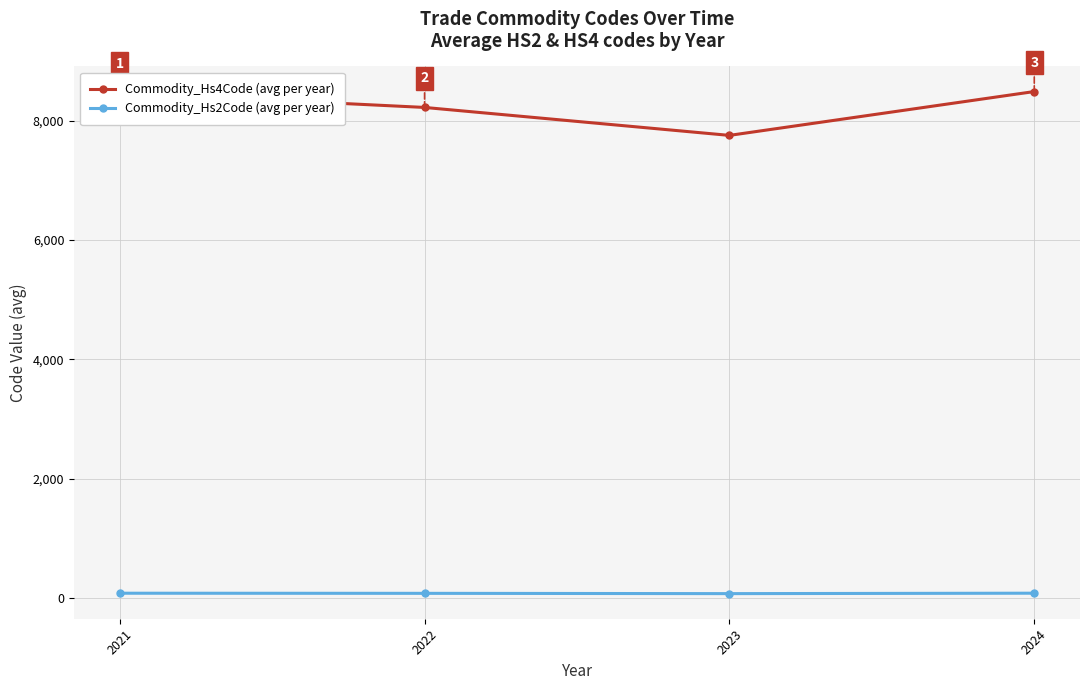

True or false: Commodity_Hs2Code (avg per year) has more than 1 points higher than both neighbors.

False